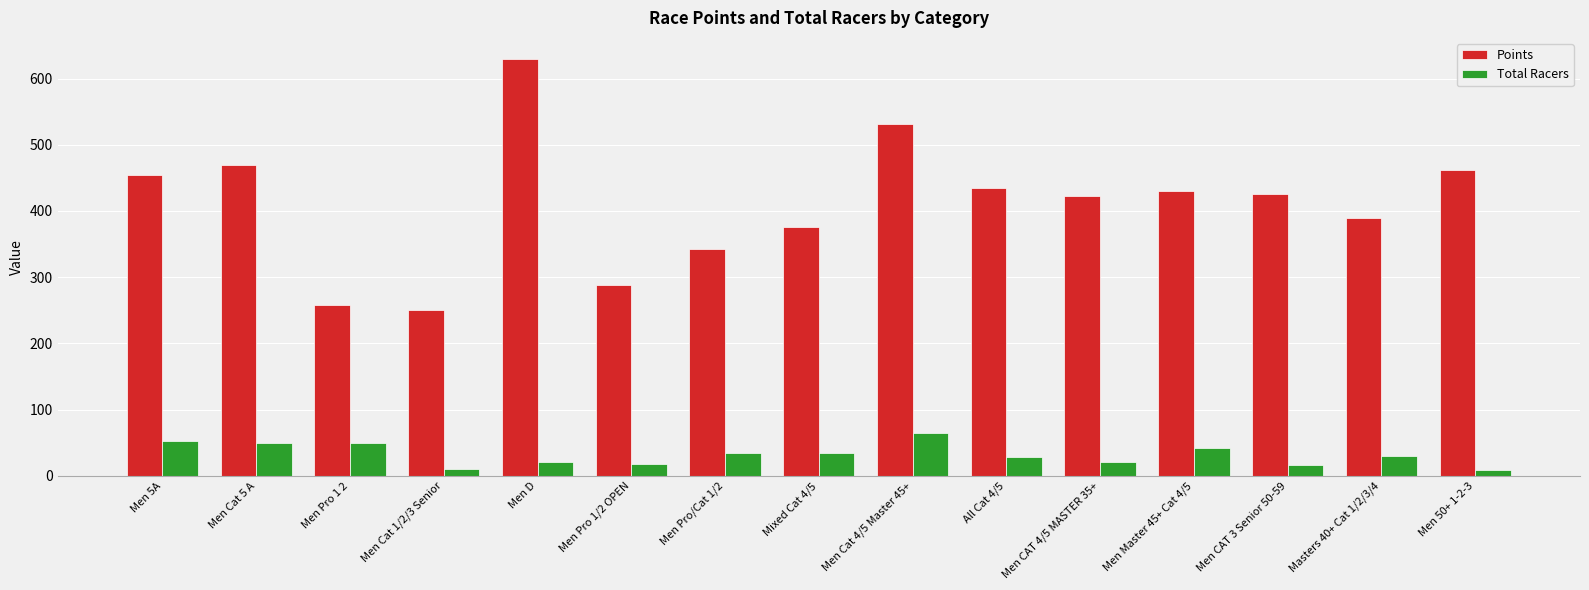

What is the smallest value displayed?

9.0